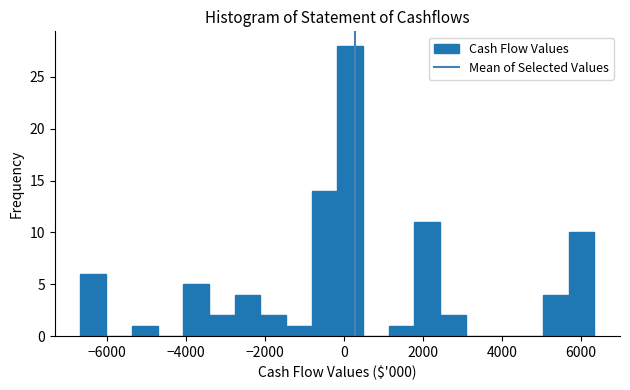

Read against the x-axis, roughly where is the centre of the tallest bar?

200